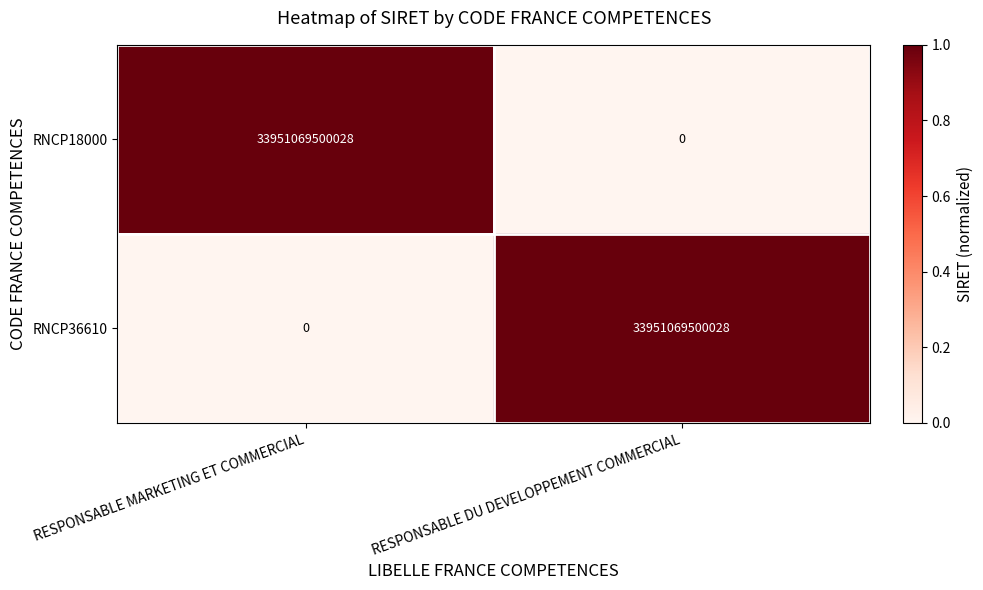

How many series are shown in this chart?

2